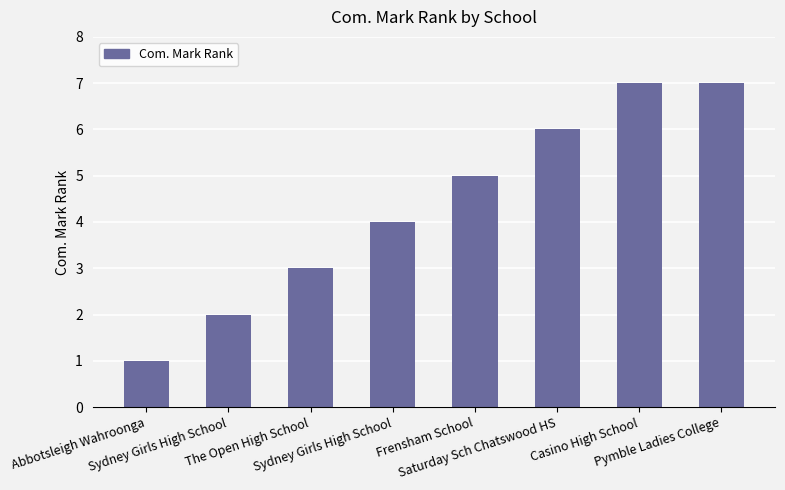

Are the bars horizontal?

No